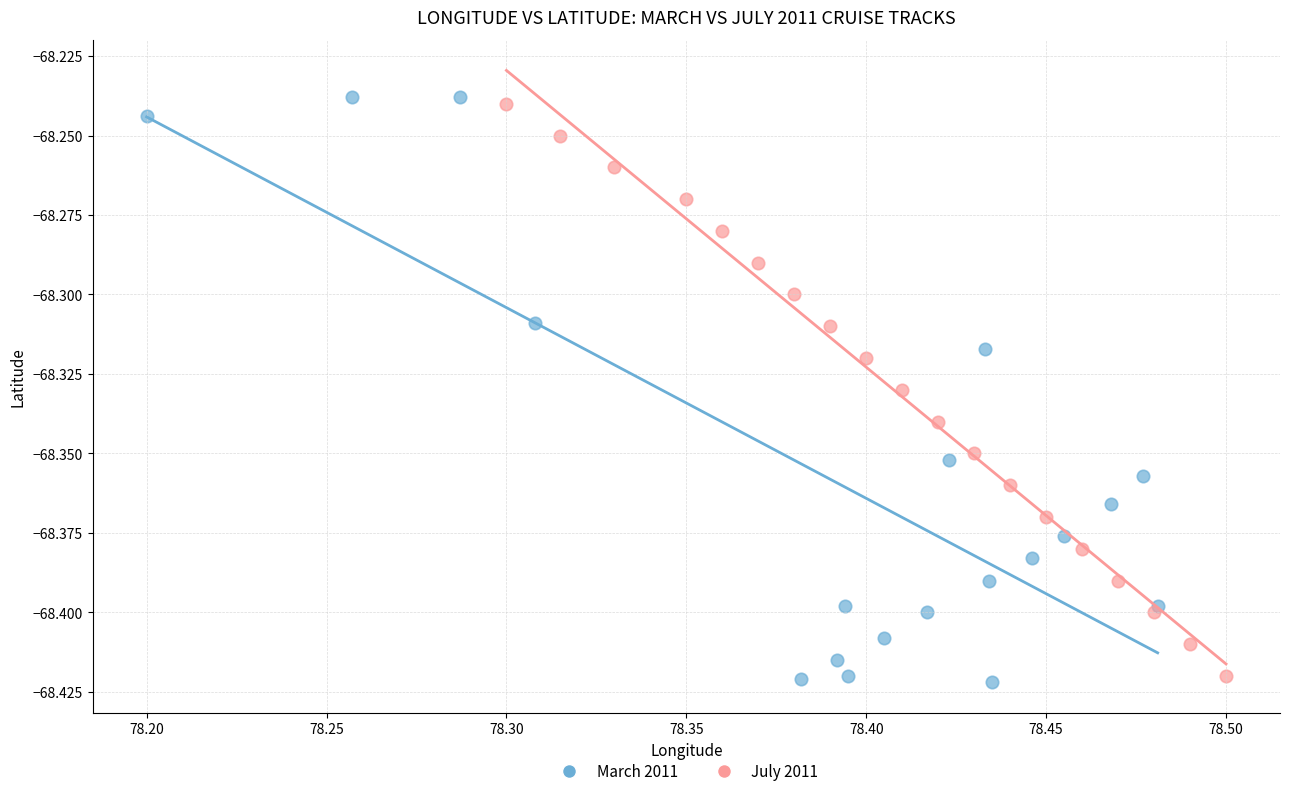

Which series reaches the maximum Y coordinate?

March 2011